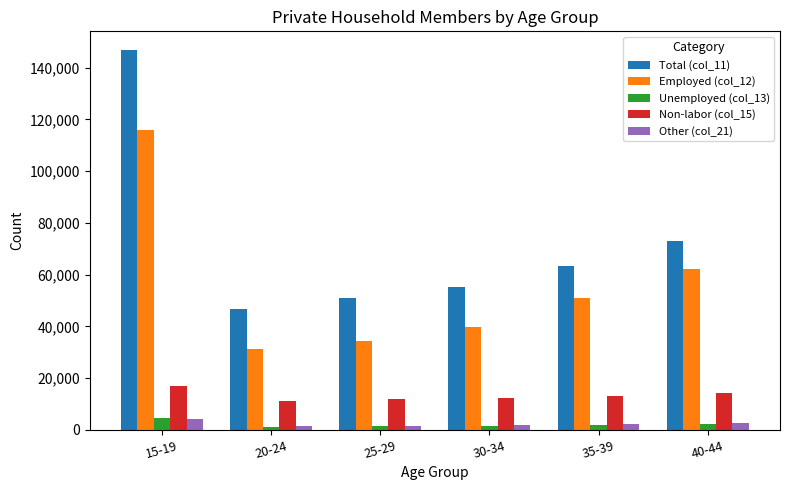

What is the sum of the Unemployed (col_13) values at 35-39 and 25-29?

3157